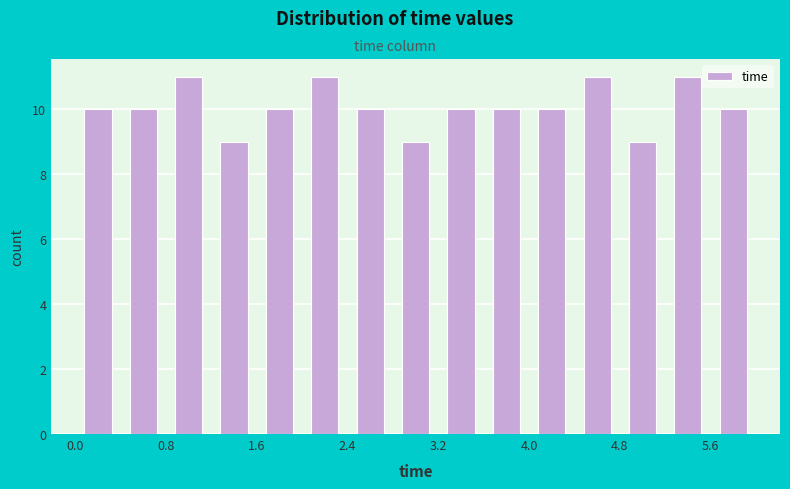

How tall is the bar that spans 4.8 to 5.2 on the x-axis? The values are not printed on the chart, so give them approximately, as read against the axis.

9